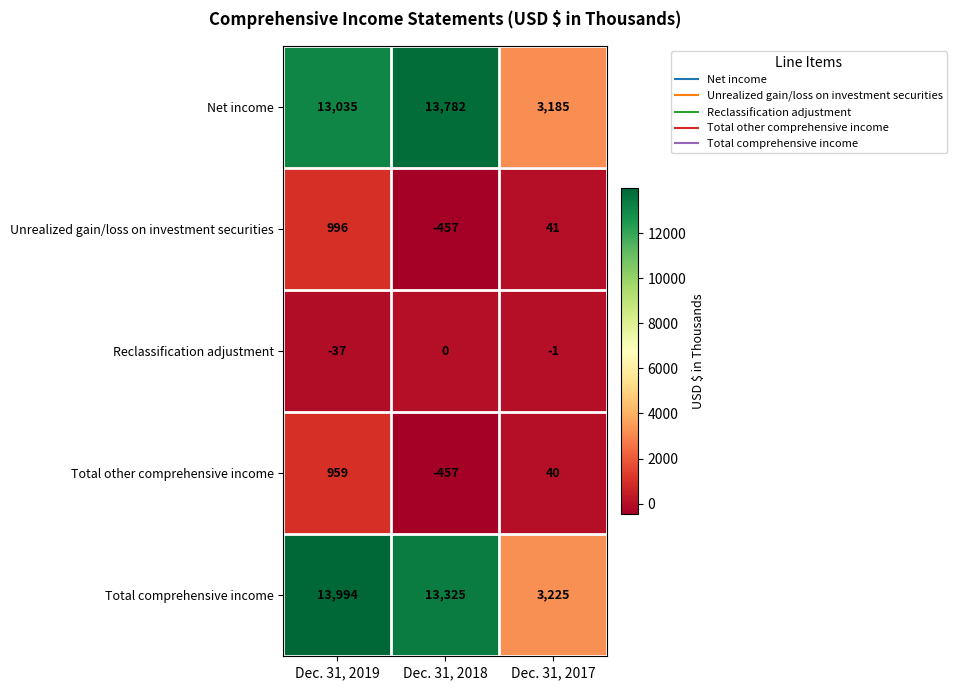

Which category has the highest value across all series?

Dec. 31, 2019